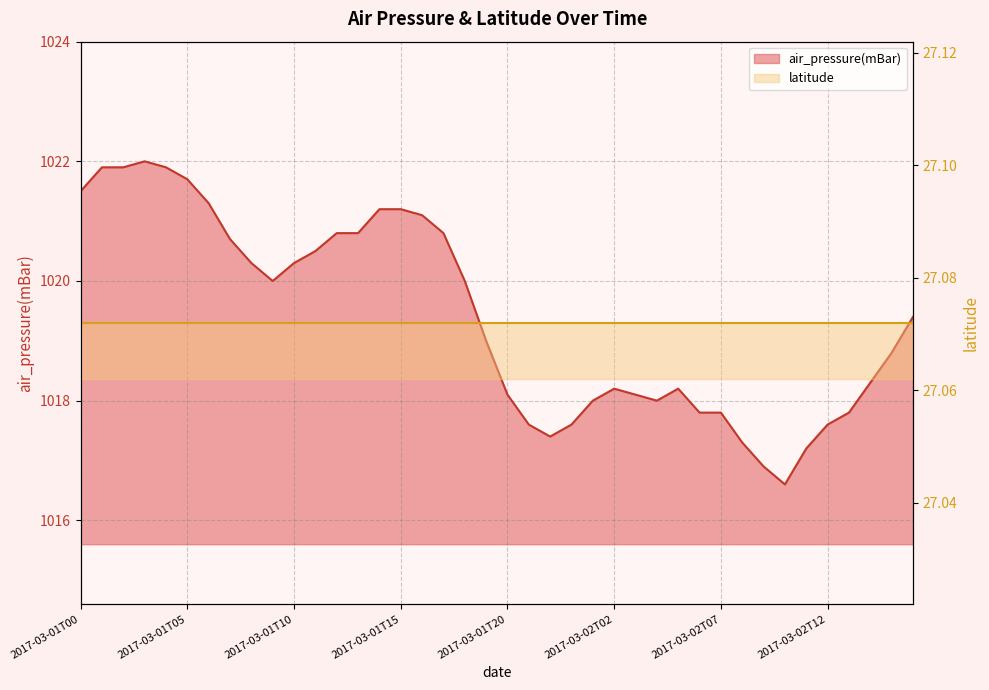

What is the difference between the values at 2017-03-02T02 and 2017-03-01T21?

0.6